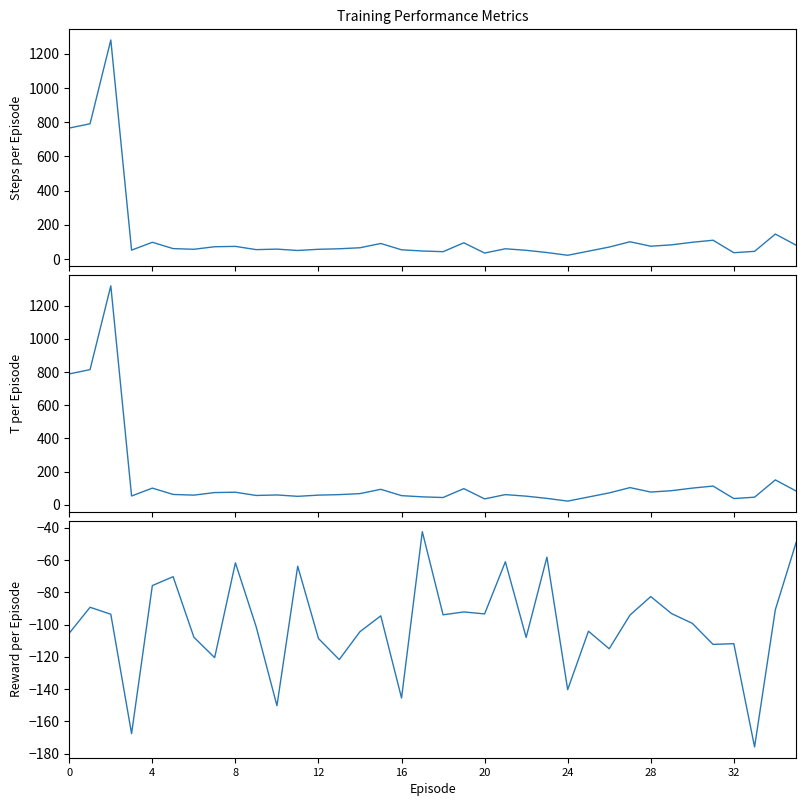

At 14, list the series in order from smallest to largest.

Fold CTRL, CTRL_Only No of genes, 1h_vs_CTRL No of genes